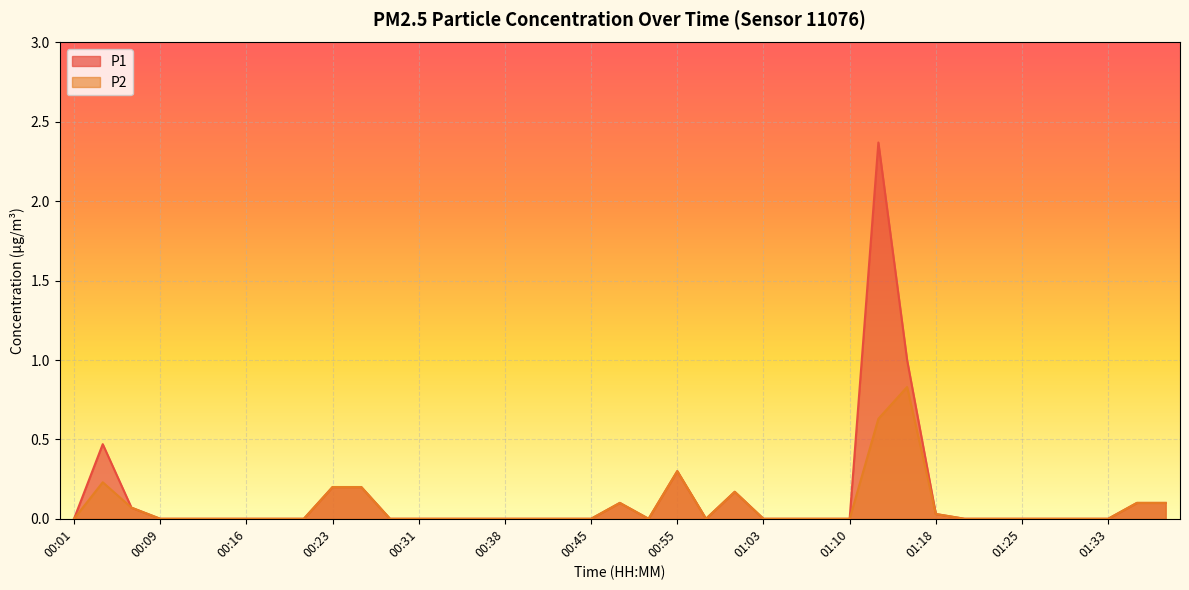

In P2, how many points are higher than both neighbors (excluding endpoints)?

5